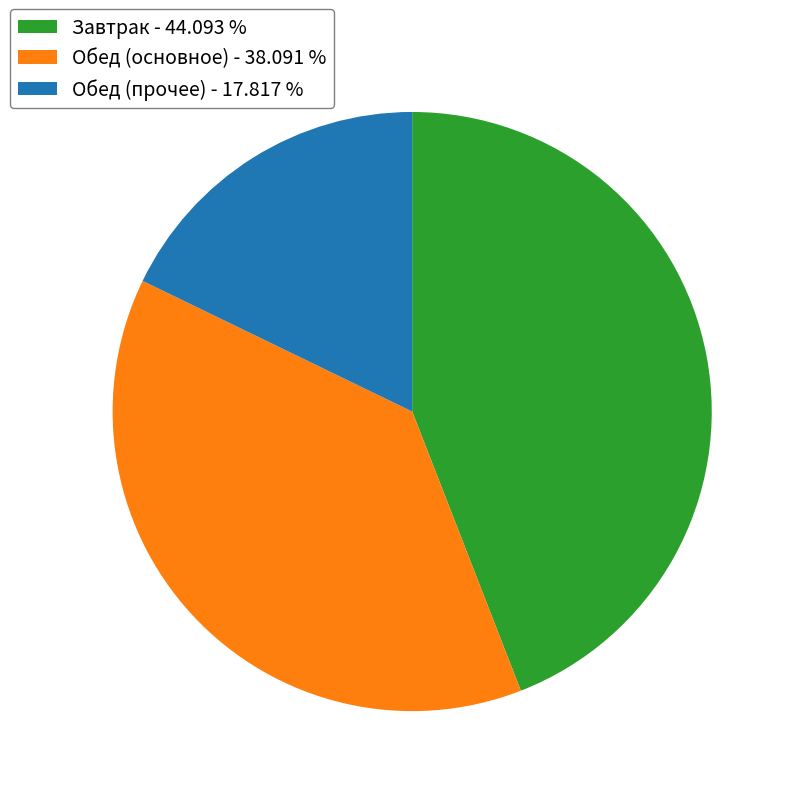

Is there any slice that represents more than half of the pie?

No